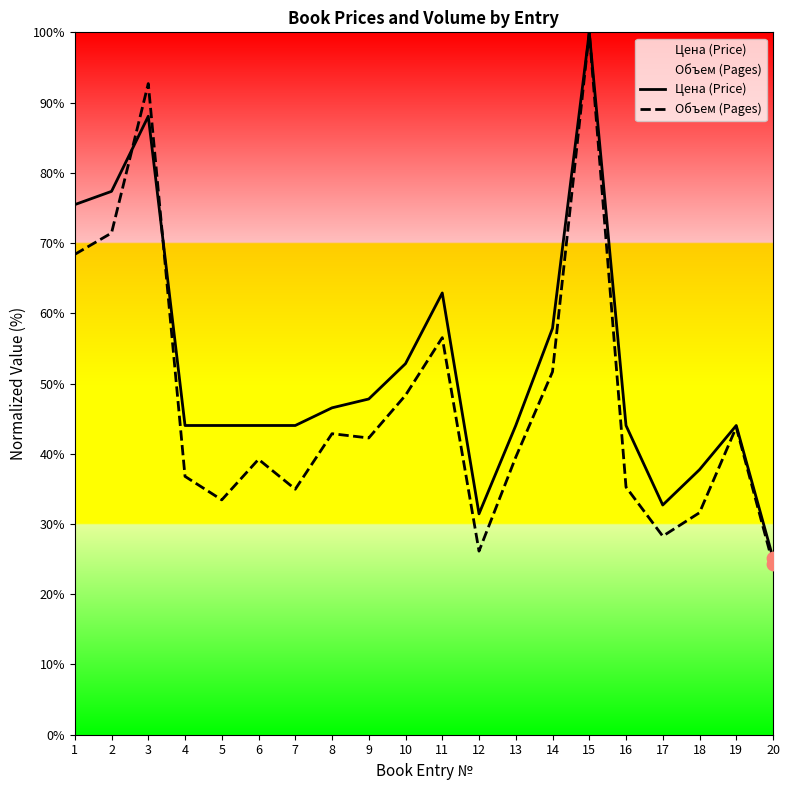

Which series contains the lowest Y value?

Объем (Pages)